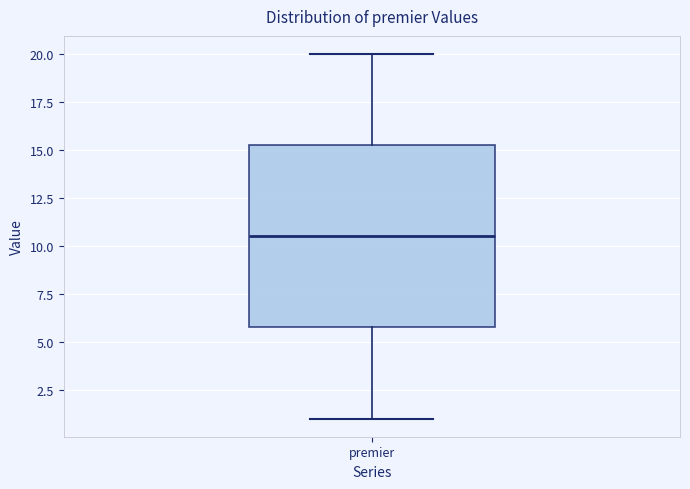

Read this box plot against the y-axis: the position of the median line, the range covered by the box, and the ends of both whiskers. The values are not printed on the chart, so give them approximately, as read against the axis.

median 10.5, box 6.0 to 15.5, whiskers 1.0 to 20.0